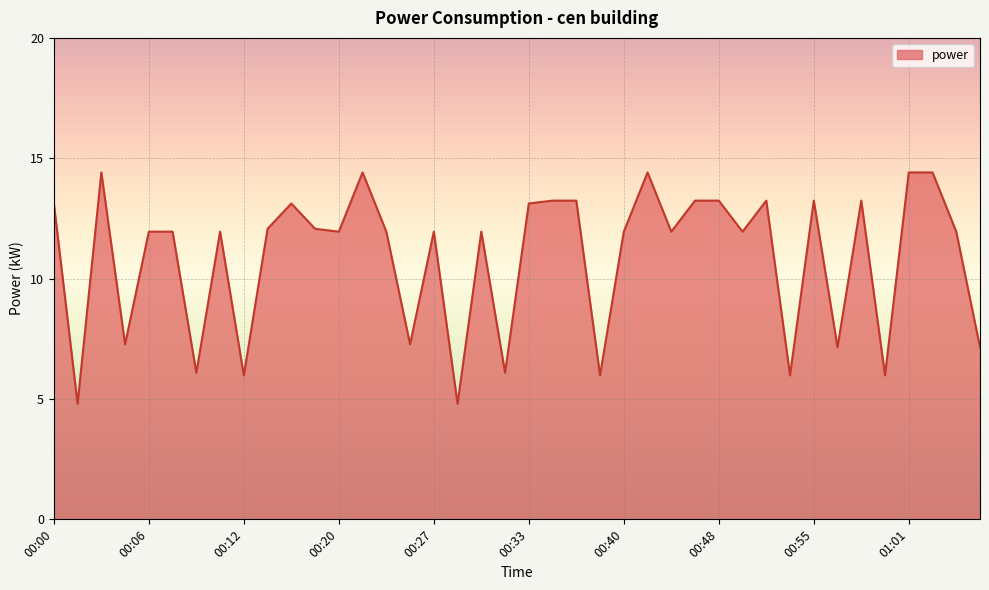

Count the number of categories in the chart.

40